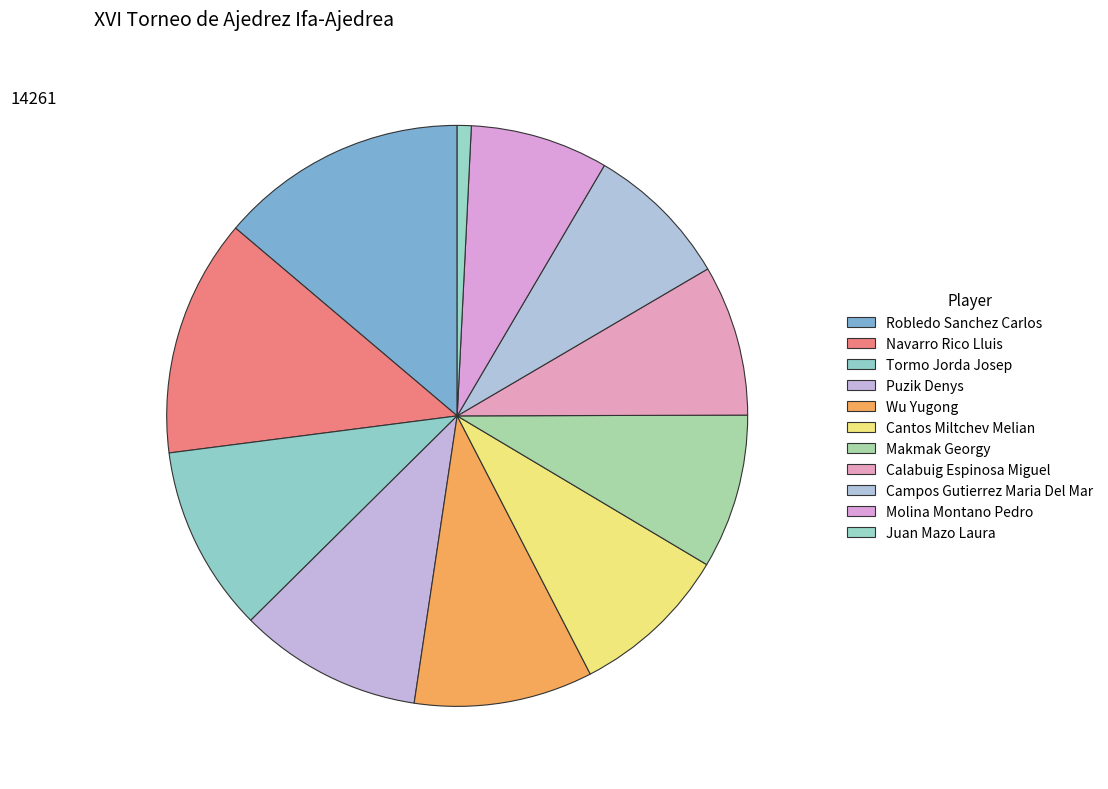

Is Molina Montano Pedro the majority of the pie?

No